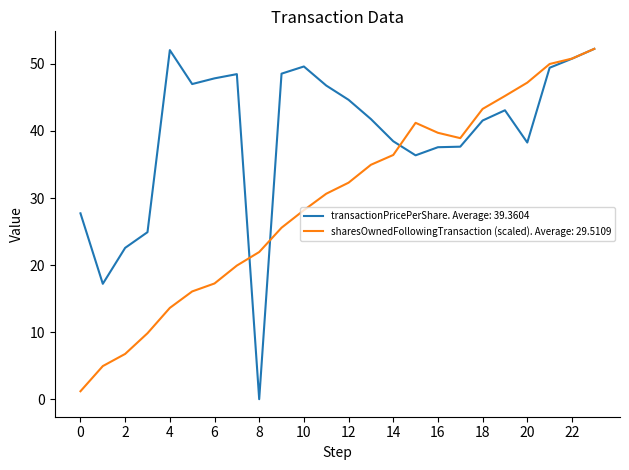

At how many categories does at least one series exceed 2?

24